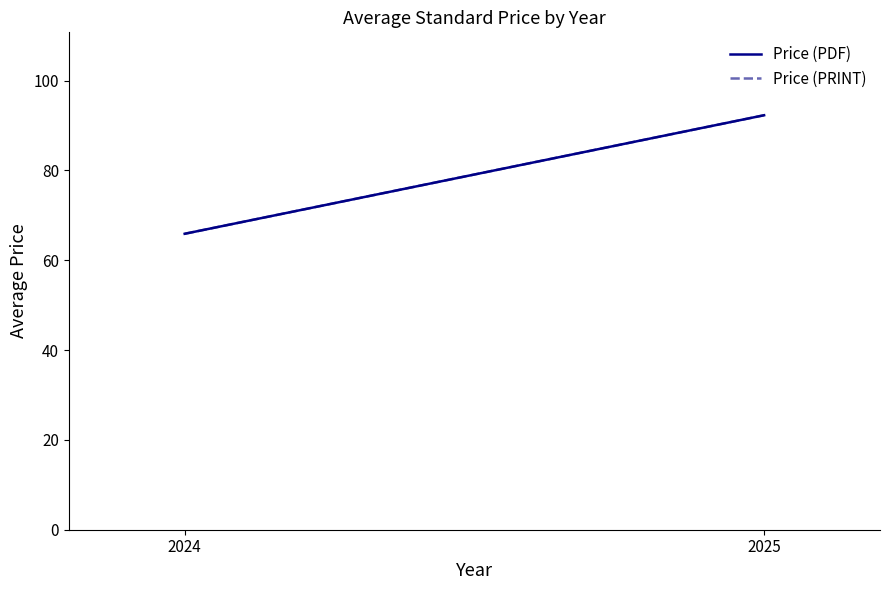

What is the approximate value of Price (PDF) at 2025?

92.3